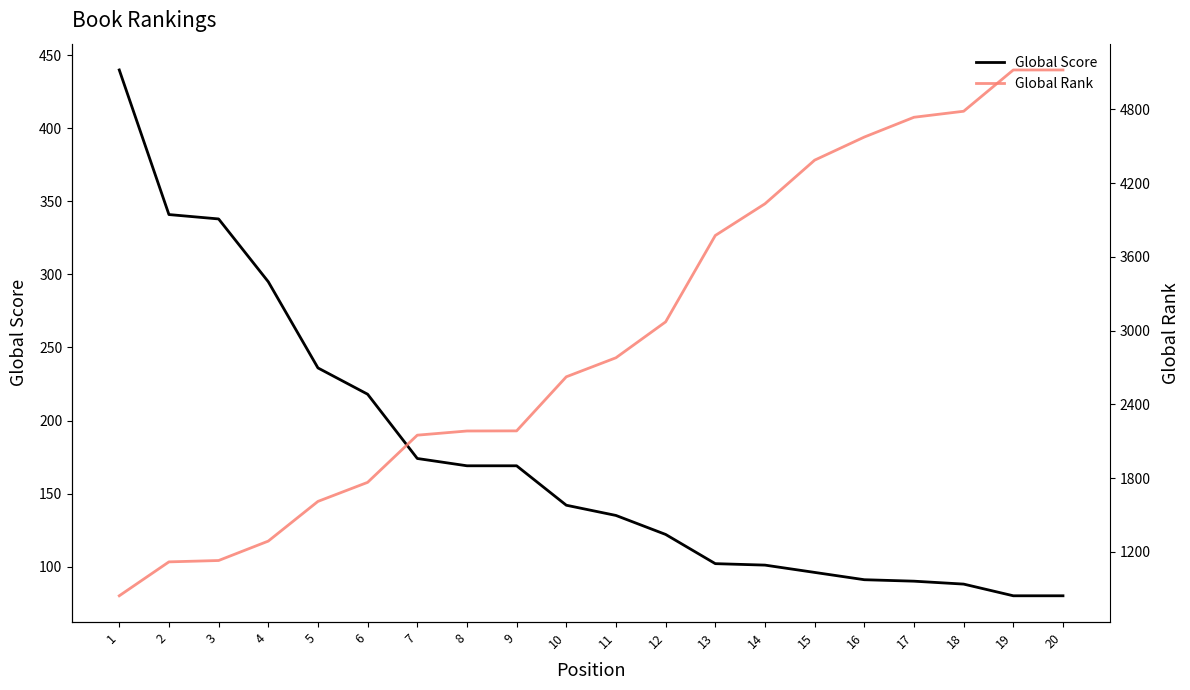

What are all the series names shown in the legend?

Global Score, Global Rank